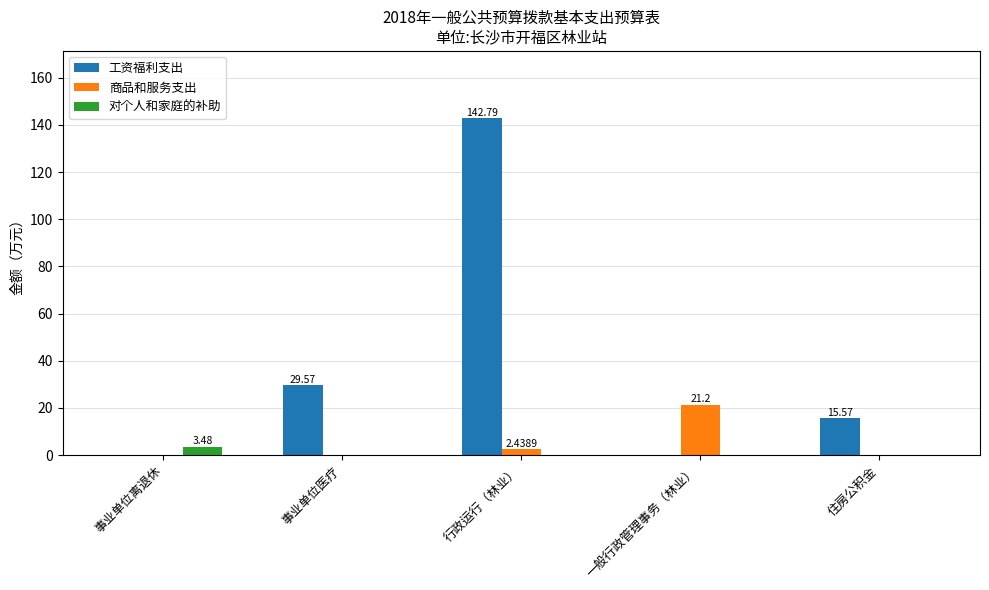

Reading right to left, extract all data points from this chart.

工资福利支出: 15.6	0.0	142.8	29.6	0.0
商品和服务支出: 0.0	21.2	2.4	0.0	0.0
对个人和家庭的补助: 0.0	0.0	0.0	0.0	3.5